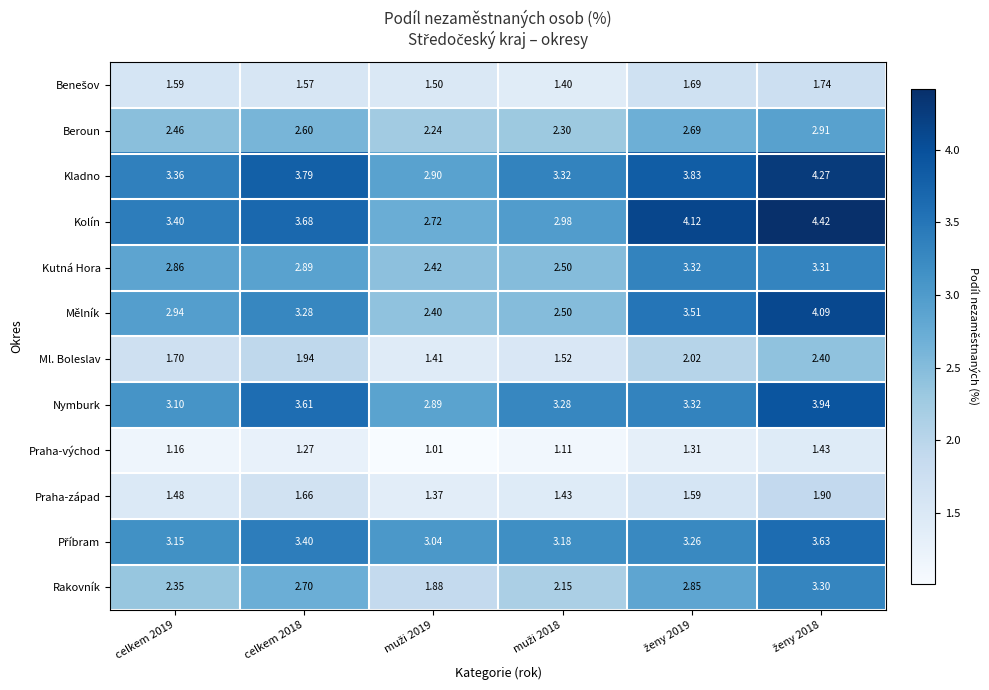

Which series has the largest total across all categories?

Kladno